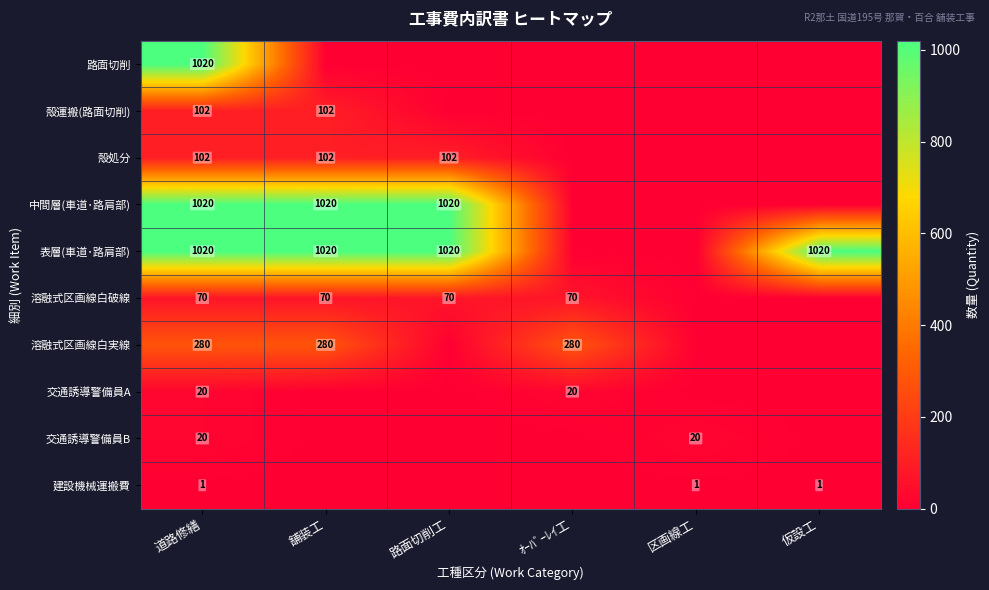

What is the spread (max minus min) of values at 道路修繕?

1019